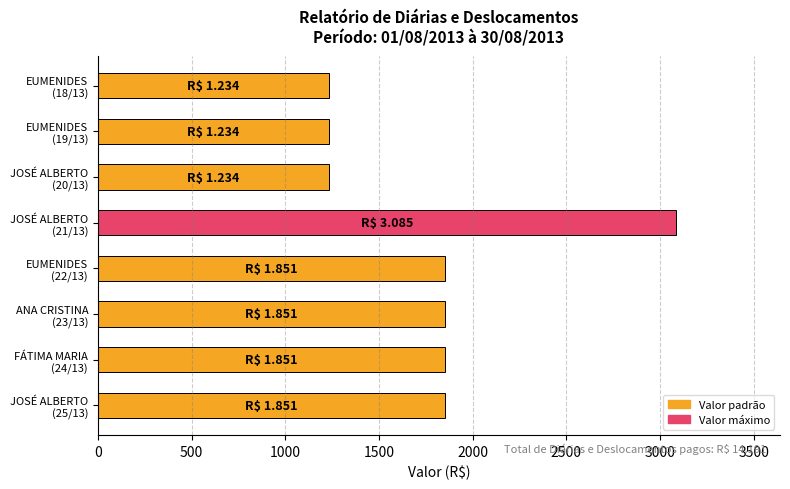

What is the difference between the maximum and minimum values?

1851